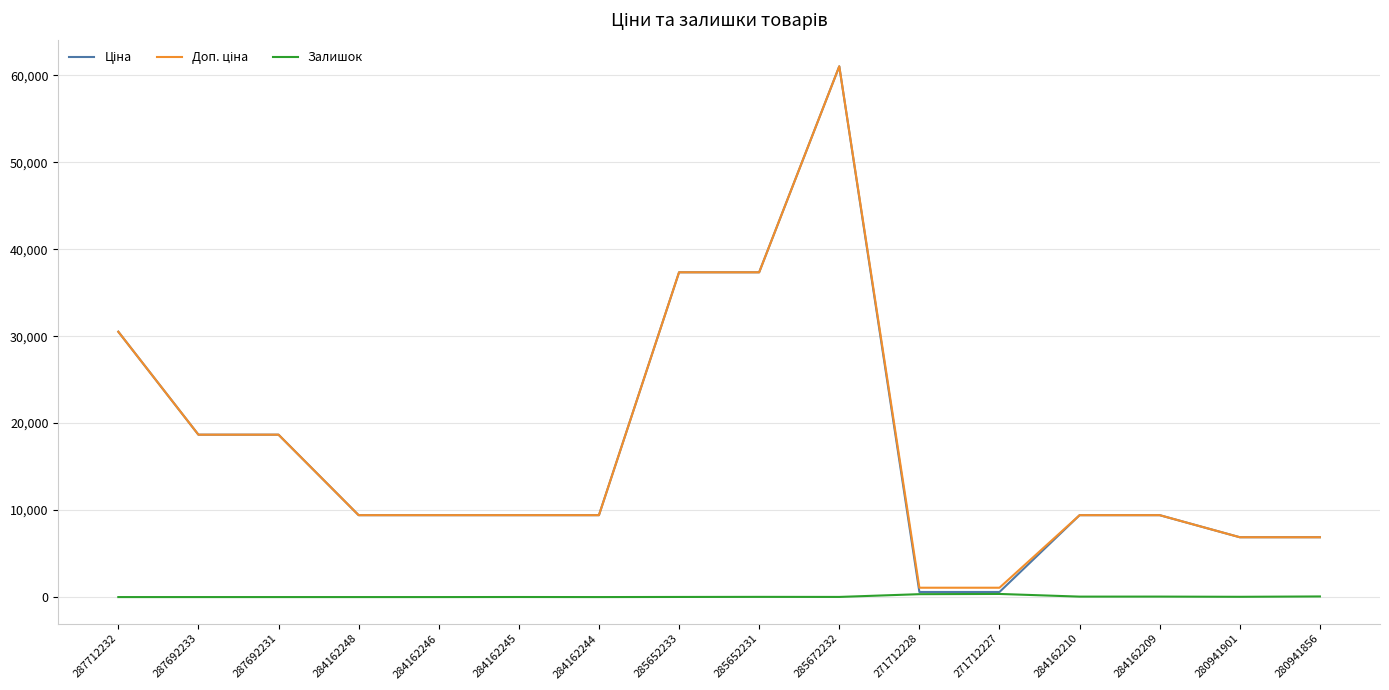

What position from the right is 284162244?

10